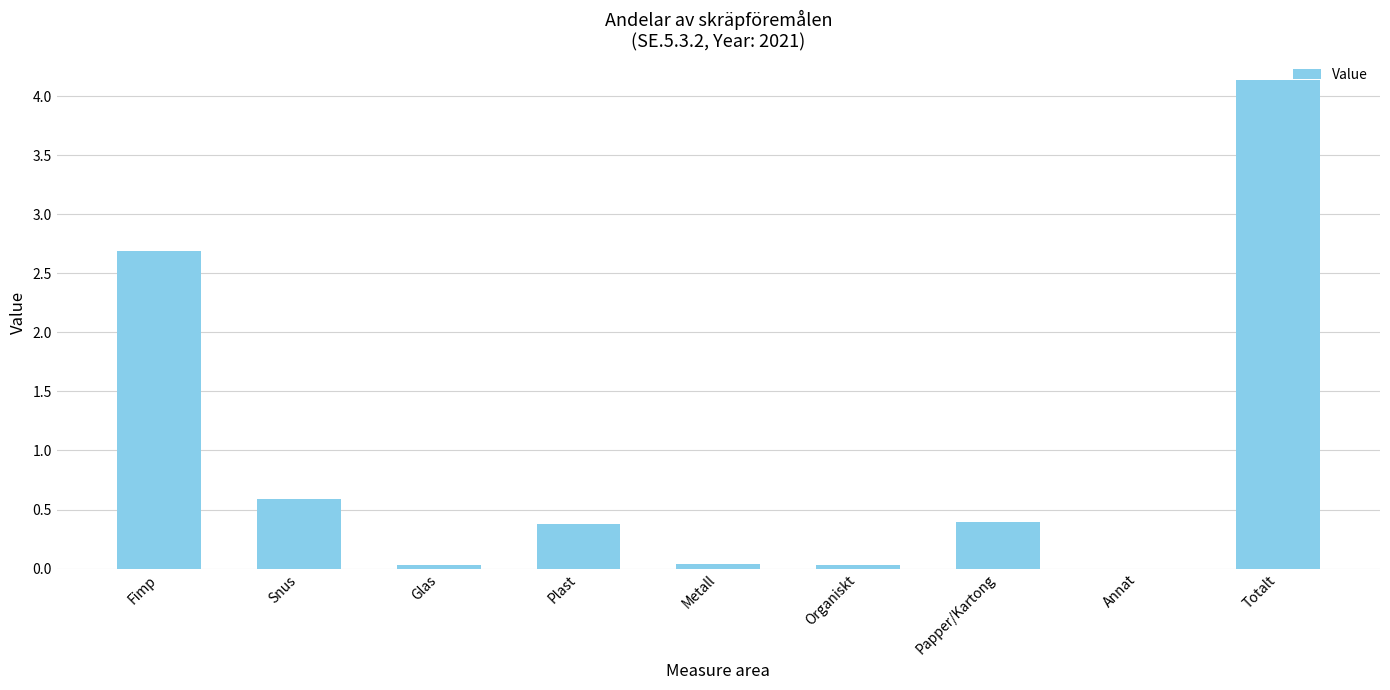

The chart shows a value of 0.6 at Fimp. True or false?

False